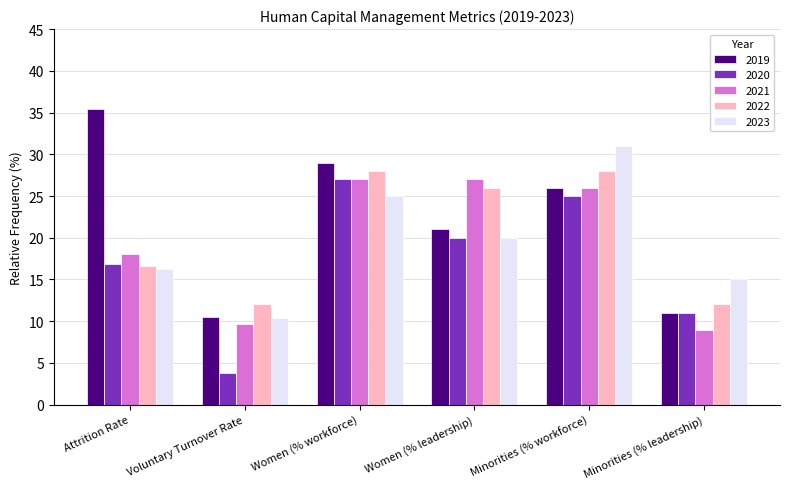

The value of 2020 at Voluntary Turnover Rate is 1.9. True or false?

False